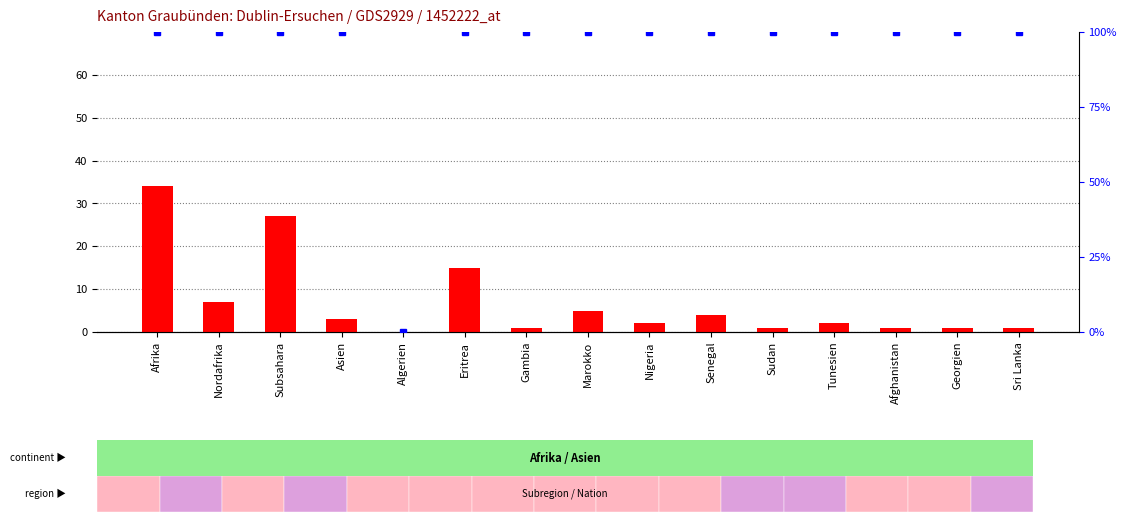

Which series has the largest range (max minus min)?

percentile rank within the sample